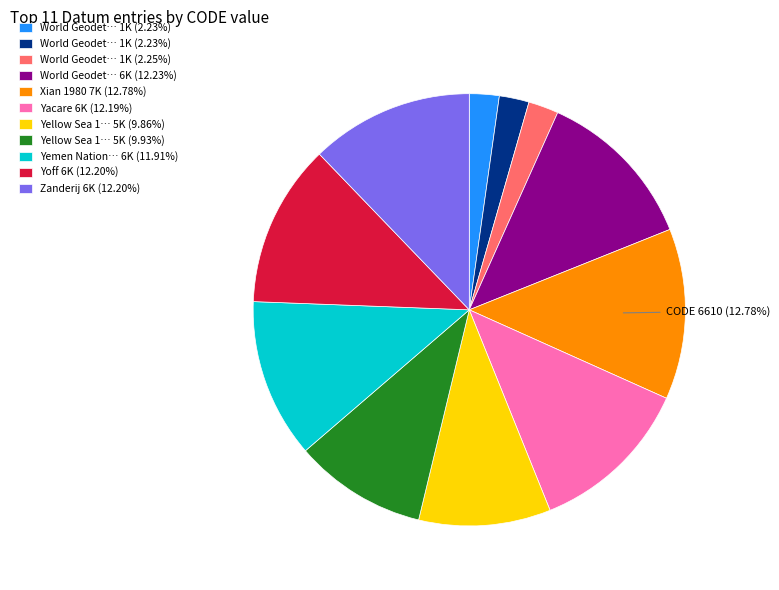

Is there any slice that represents more than half of the pie?

No